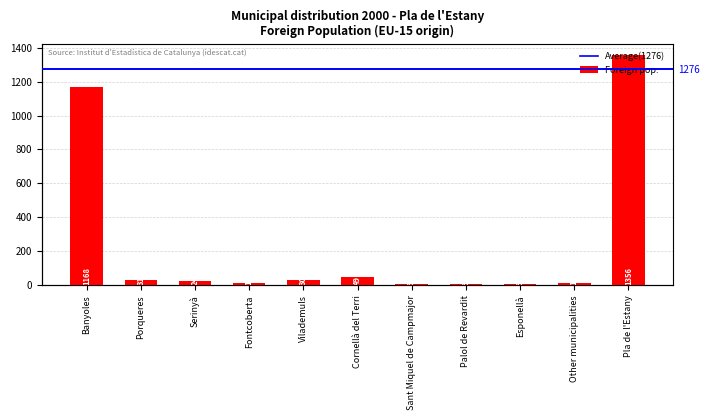

What is the maximum value shown in the chart?

1356